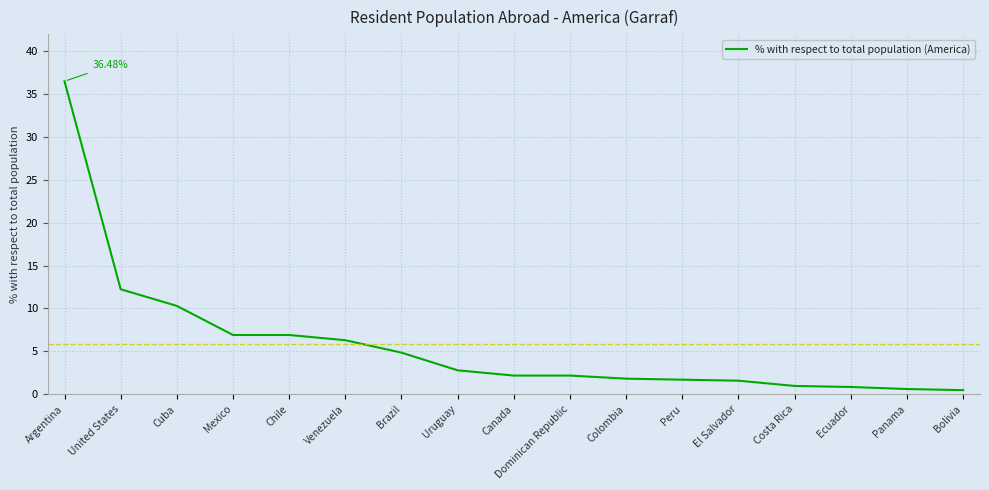

What is the difference between the maximum and minimum values?

36.0